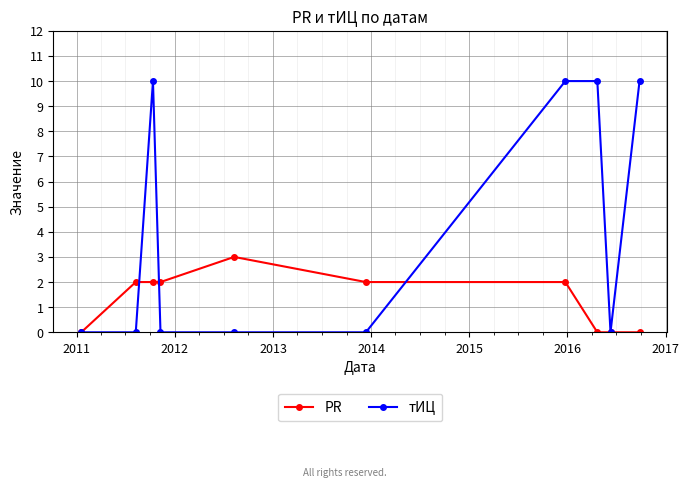

How many PR values are between 0 and 2?

9